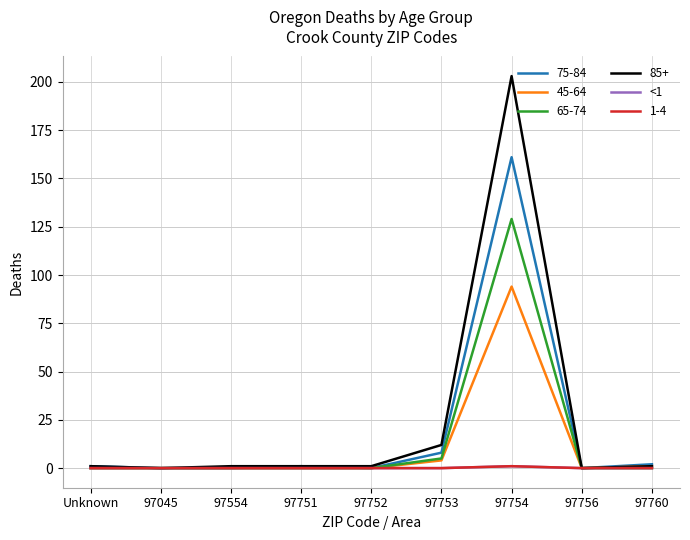

How many lines are shown in the chart?

6